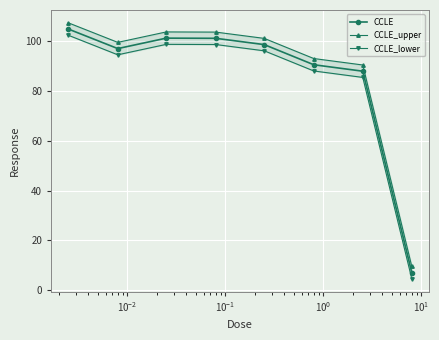

What are all the series names shown in the legend?

CCLE, CCLE_upper, CCLE_lower